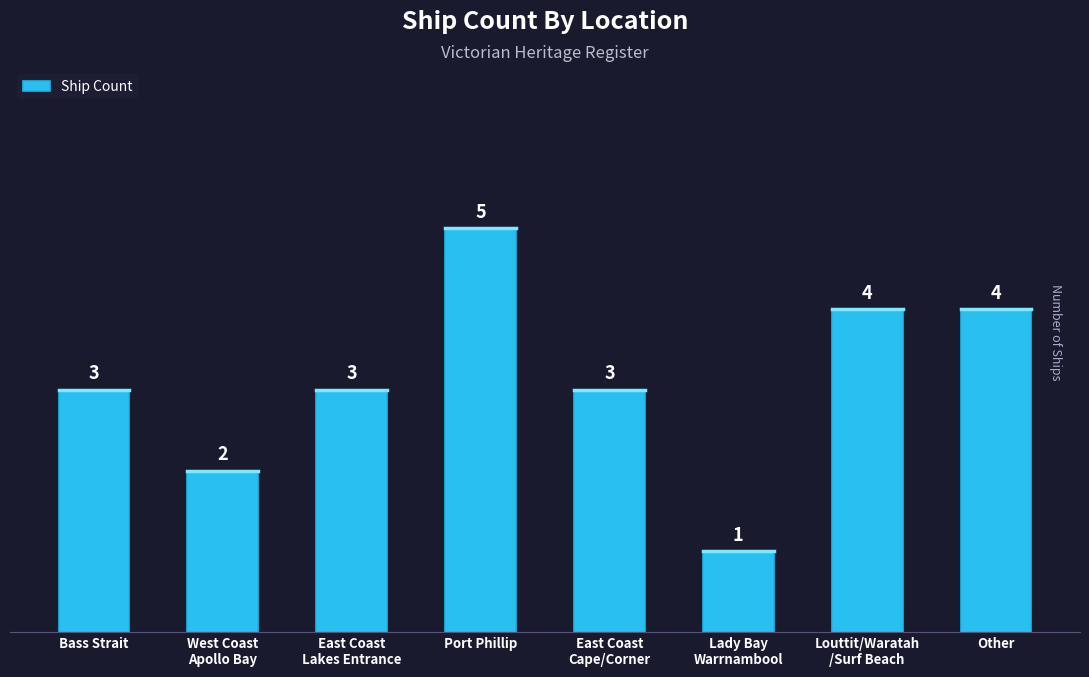

True or false: the data shows 2 at Port Phillip.

False